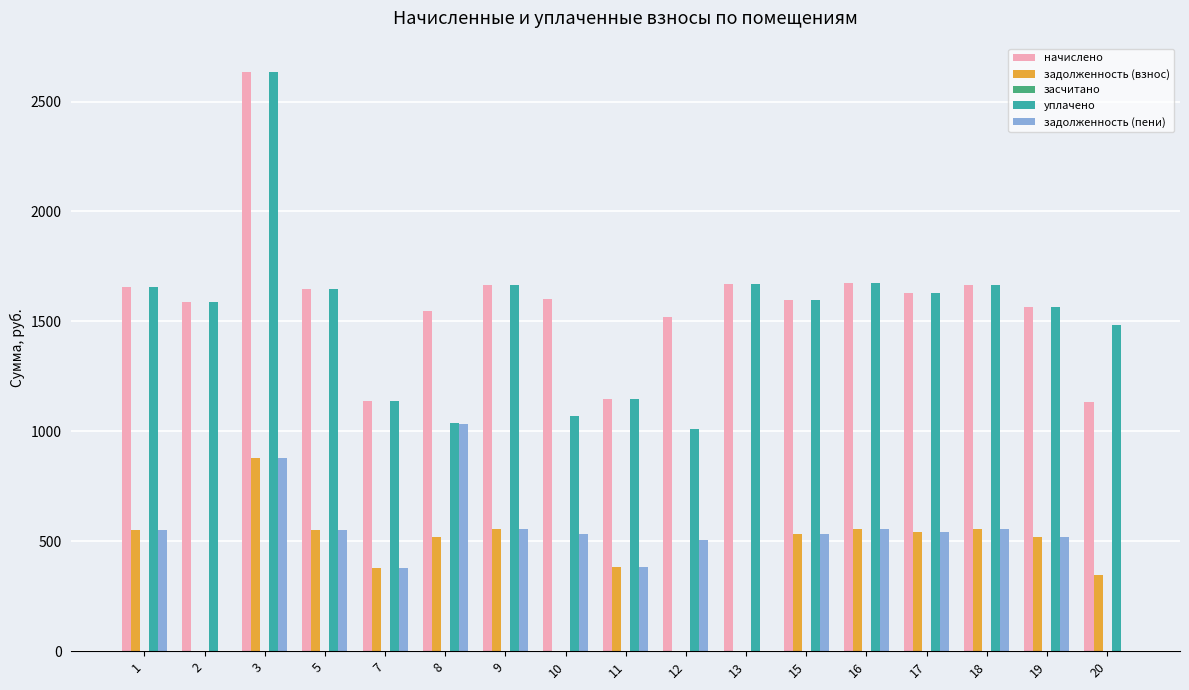

What is the total value across all series at 2?

3178.2